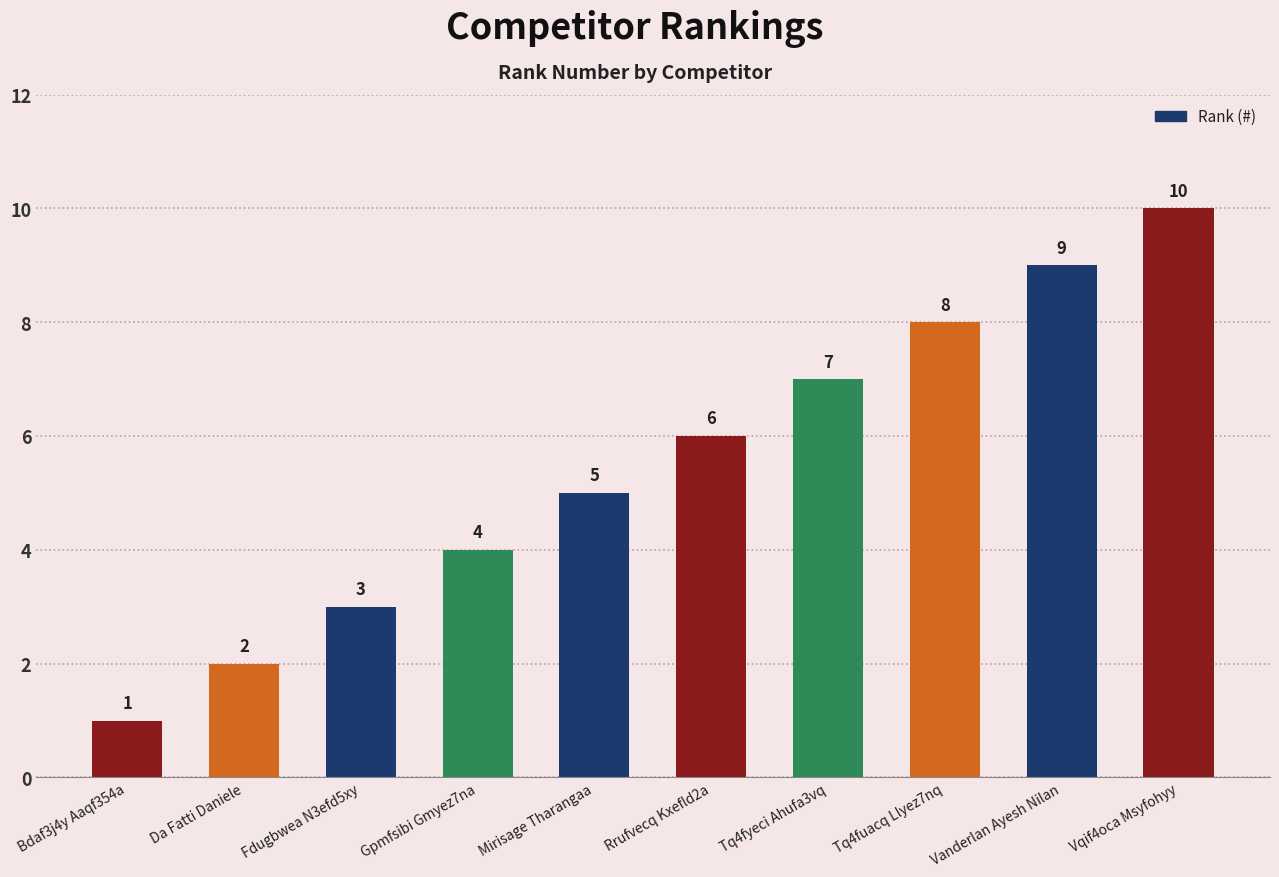

What is the ratio of the value at Tq4fyeci Ahufa3vq to the value at Vqif4oca Msyfohyy?

0.7